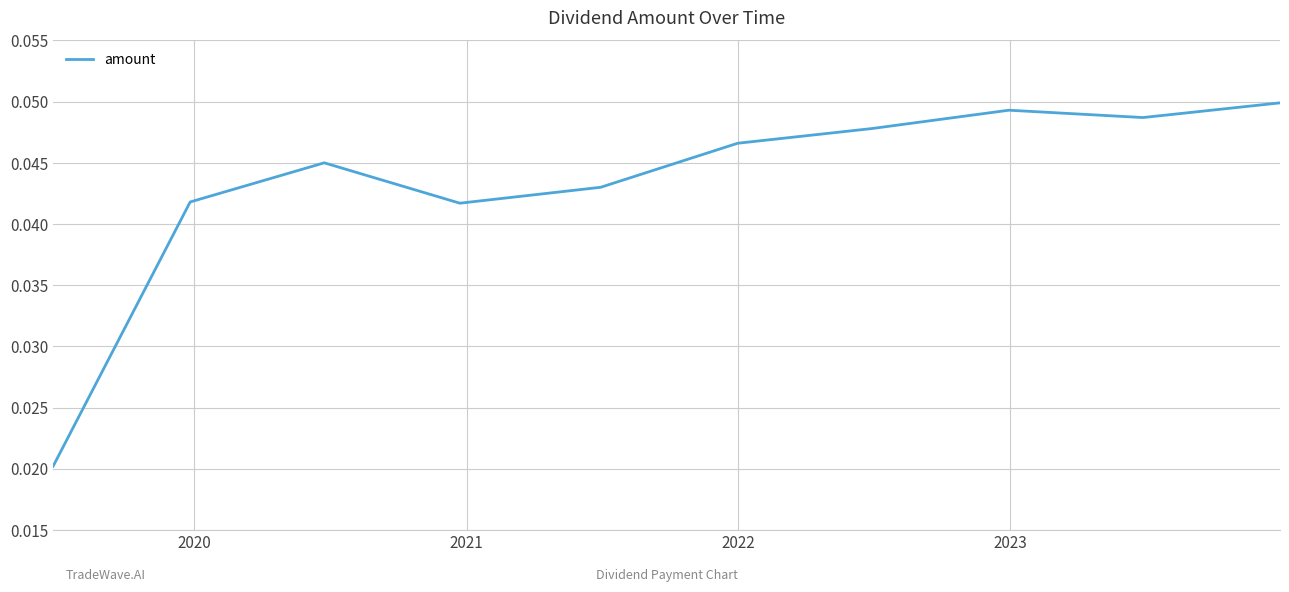

Does the chart have visible grid lines?

Yes